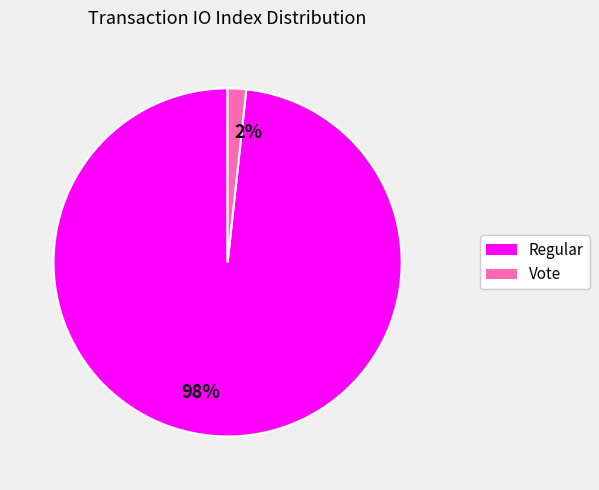

To the nearest percent, what is the average slice percentage?

50%